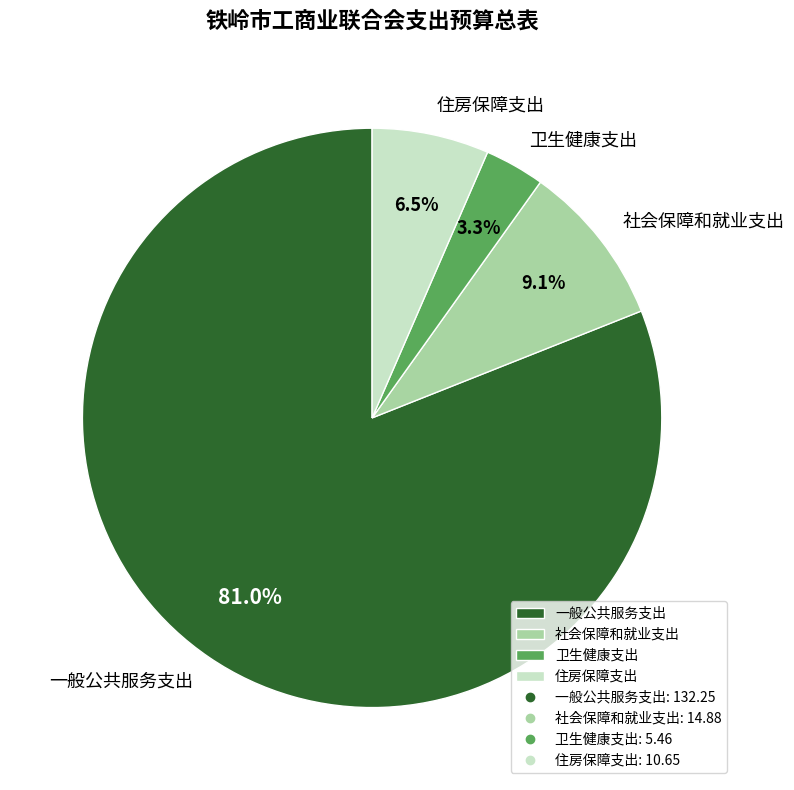

True or false: 卫生健康支出 accounts for 3% of the total.

True